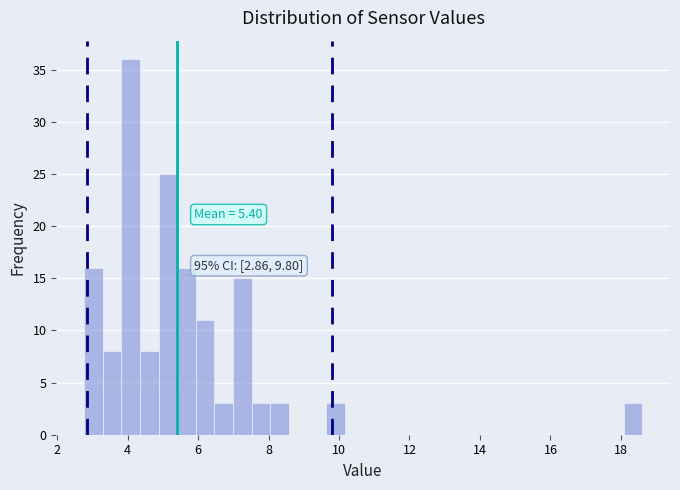

Read against the x-axis, roughly where is the centre of the tallest bar?

4.0